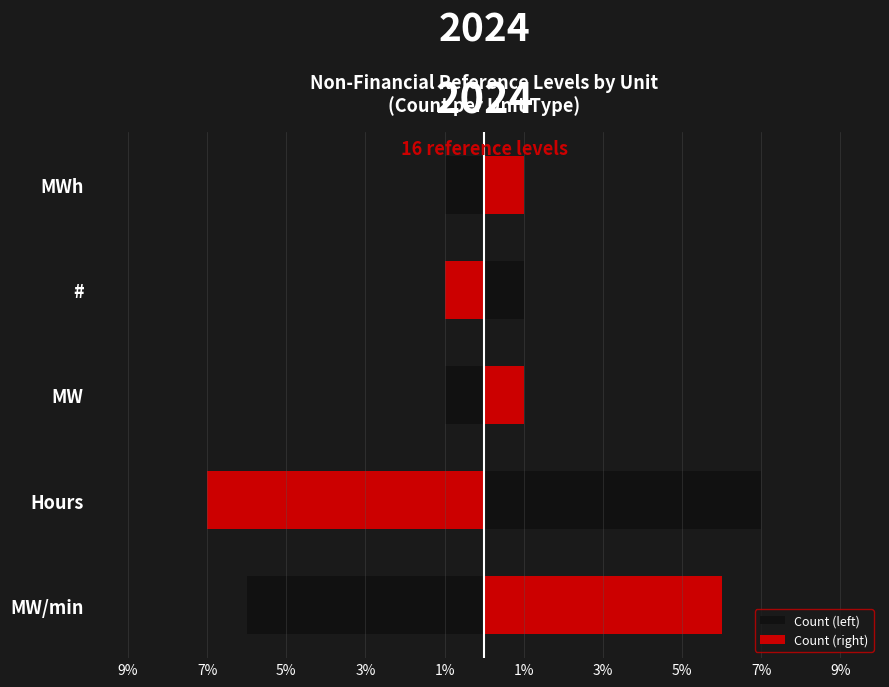

What is the difference between the highest and lowest values at Hours?

14